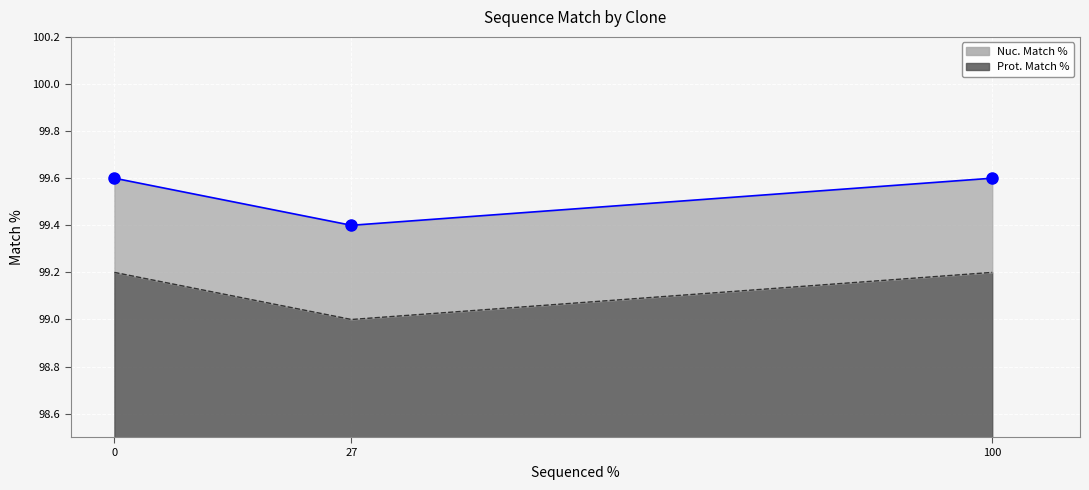

At ccsbBroadEn_09630, list the series in order from largest to smallest.

Nuc. Match %, Prot. Match %